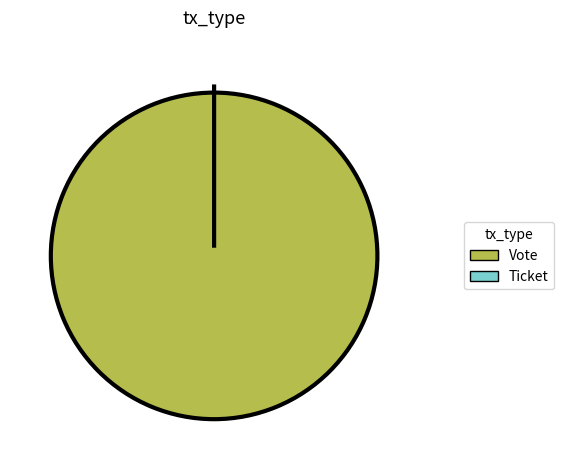

The Ticket slice represents 0% of the pie. True or false?

True